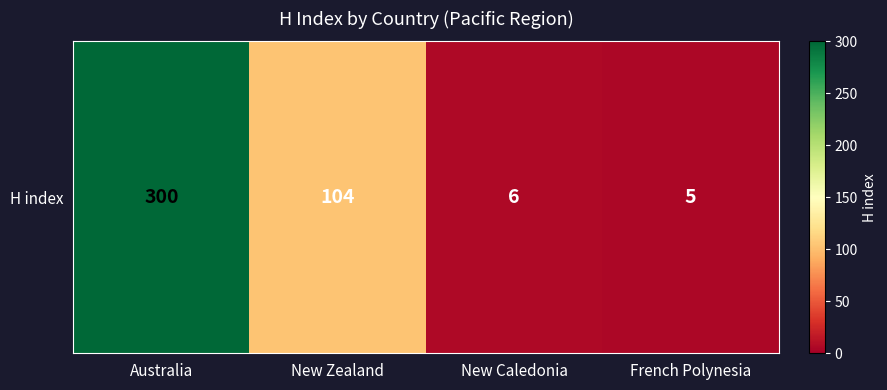

What is the difference between the maximum and minimum values?

295